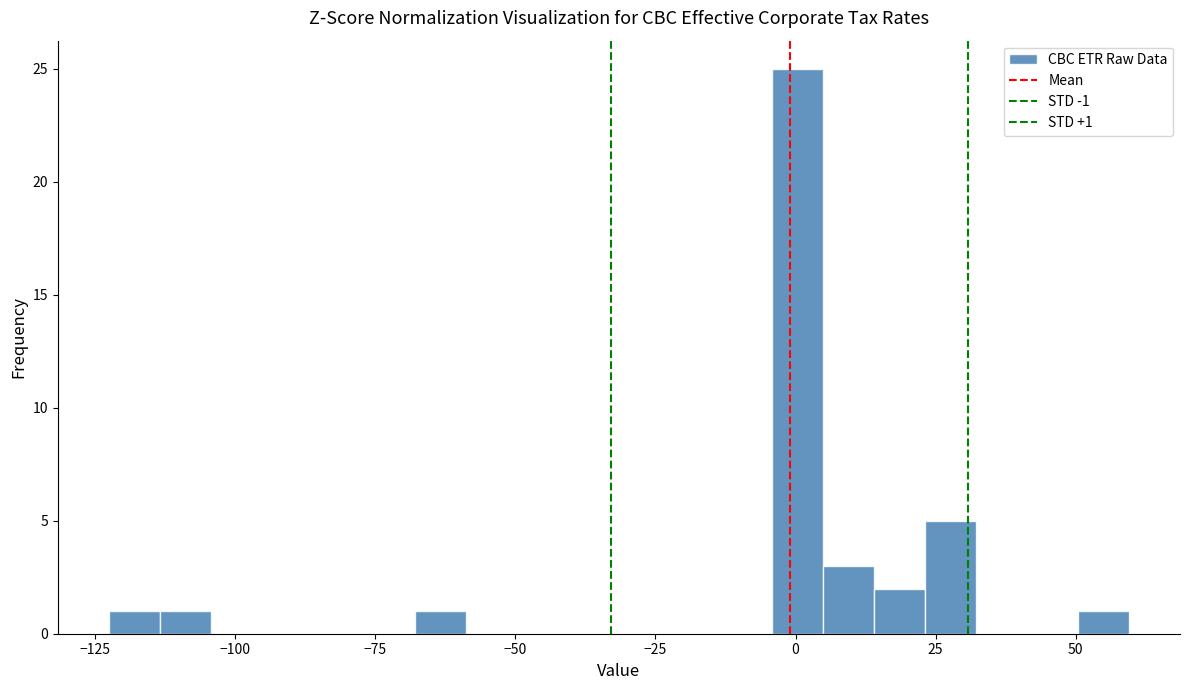

Around what value on the x-axis is the tallest bar? Give the approximate position of its centre, as read against the axis.

0